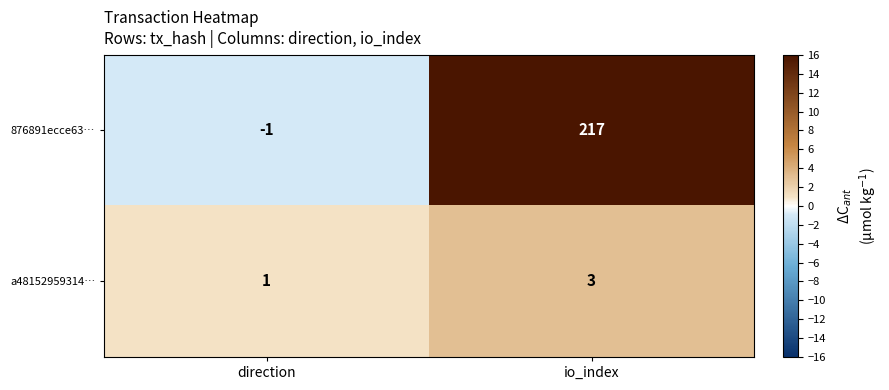

At which label is a48152959314… closest to 2?

direction